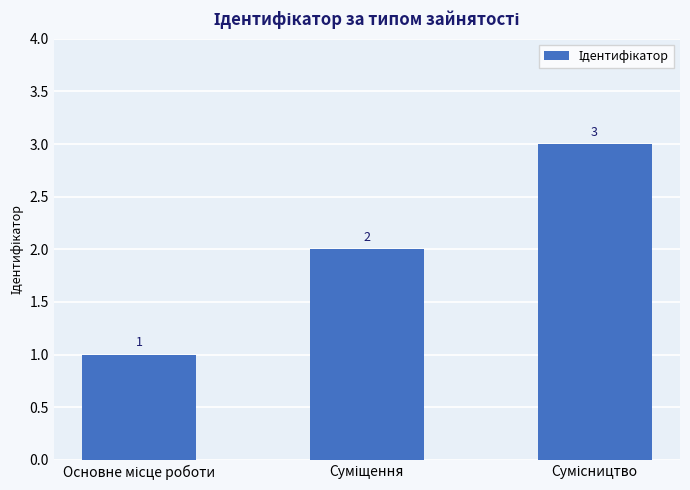

How many values are between 1 and 3?

3